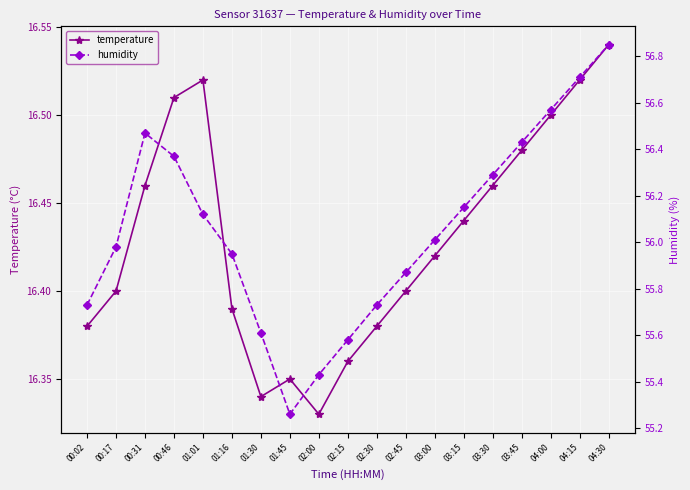

Is this an area chart (filled region under the line)?

No